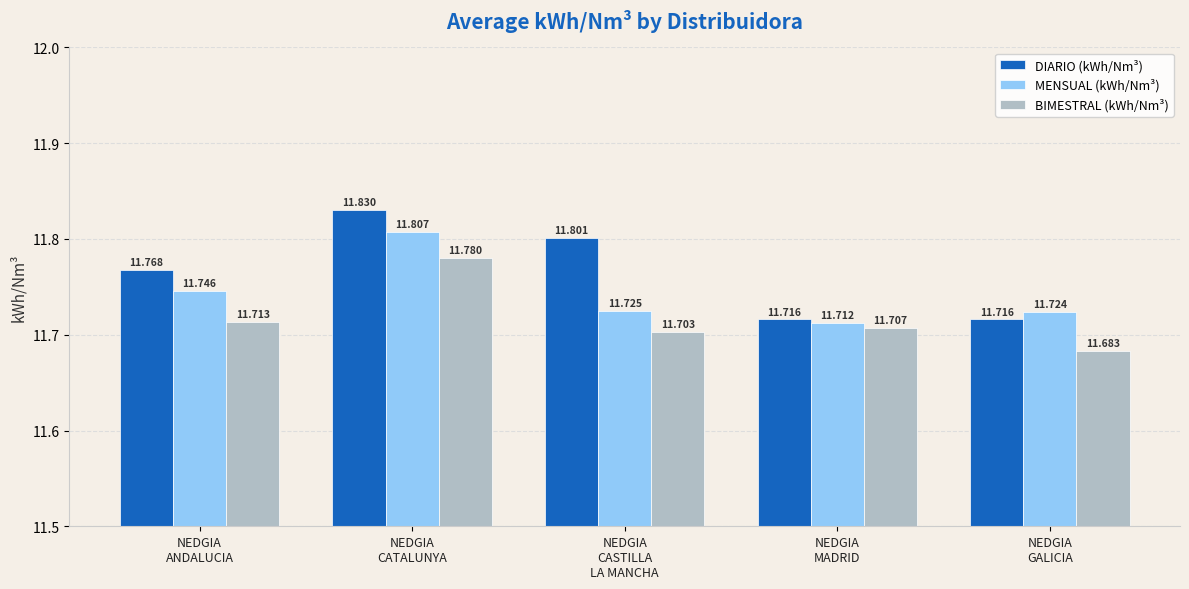

What value does the BIMESTRAL (kWh/Nm³) series have at NEDGIA
ANDALUCIA?

11.7